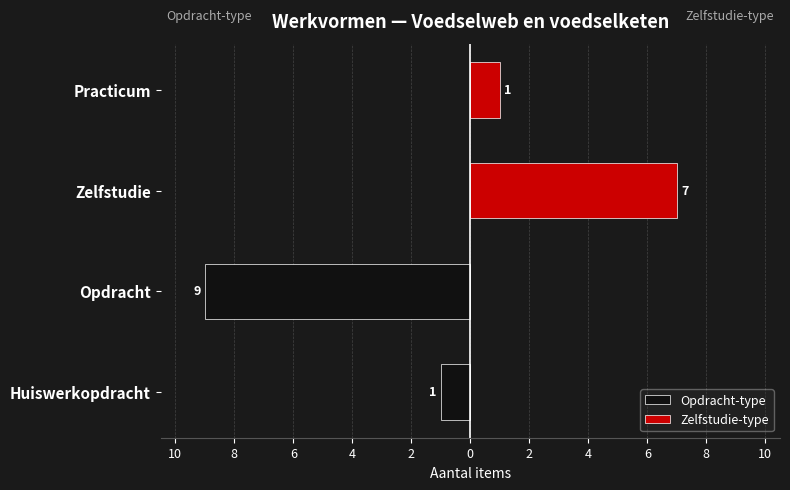

True or false: Opdracht-type has a value of 0 at Practicum.

True